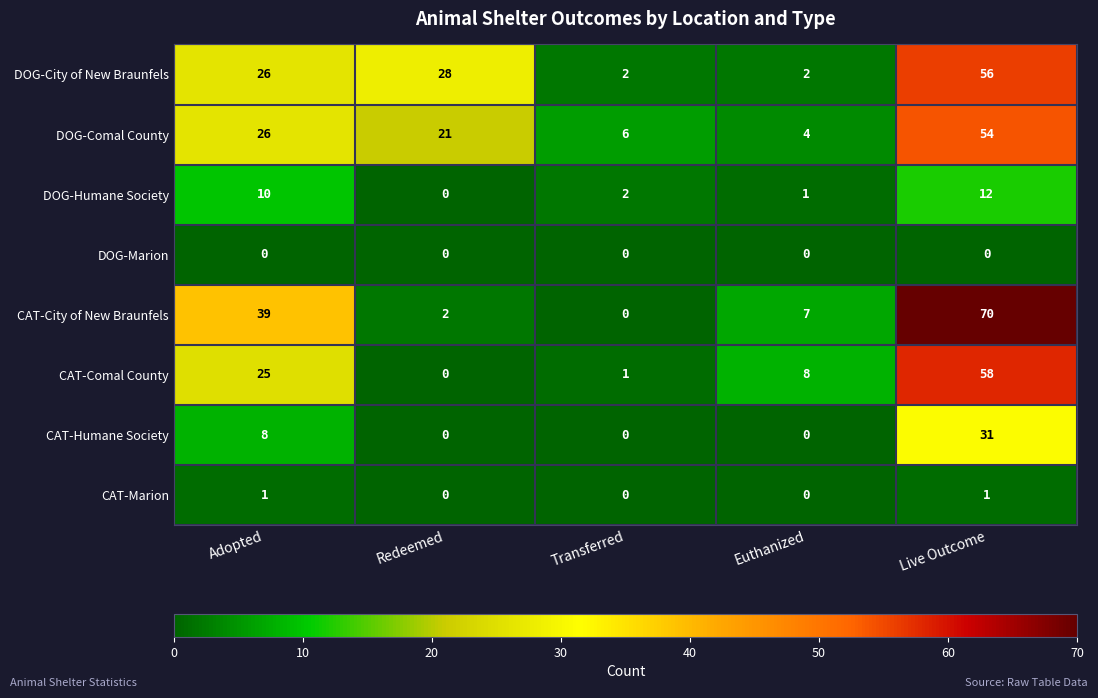

Which series has the largest total across all categories?

CAT-City of New Braunfels